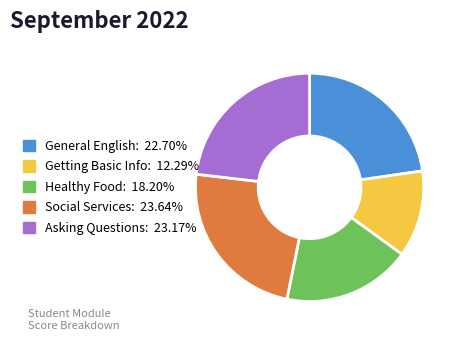

Is there a majority slice in this chart?

No